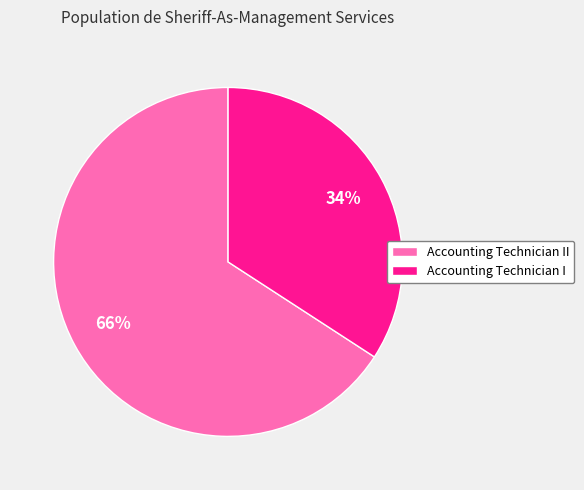

What is the largest slice in the pie chart?

Accounting Technician II